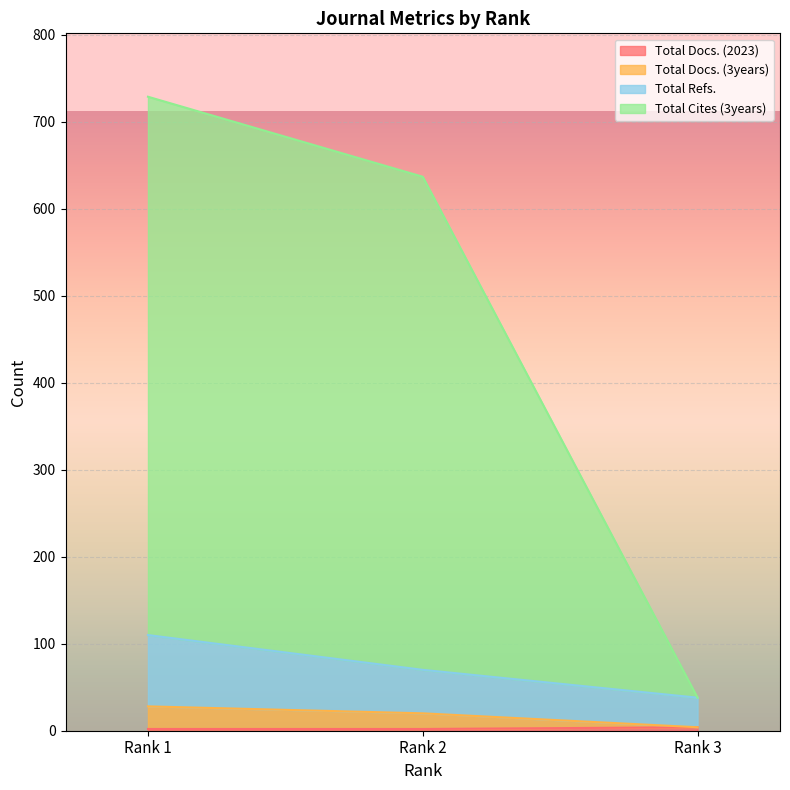

What is the difference between the maximum and minimum values in the Total Docs. (2023) series?

2